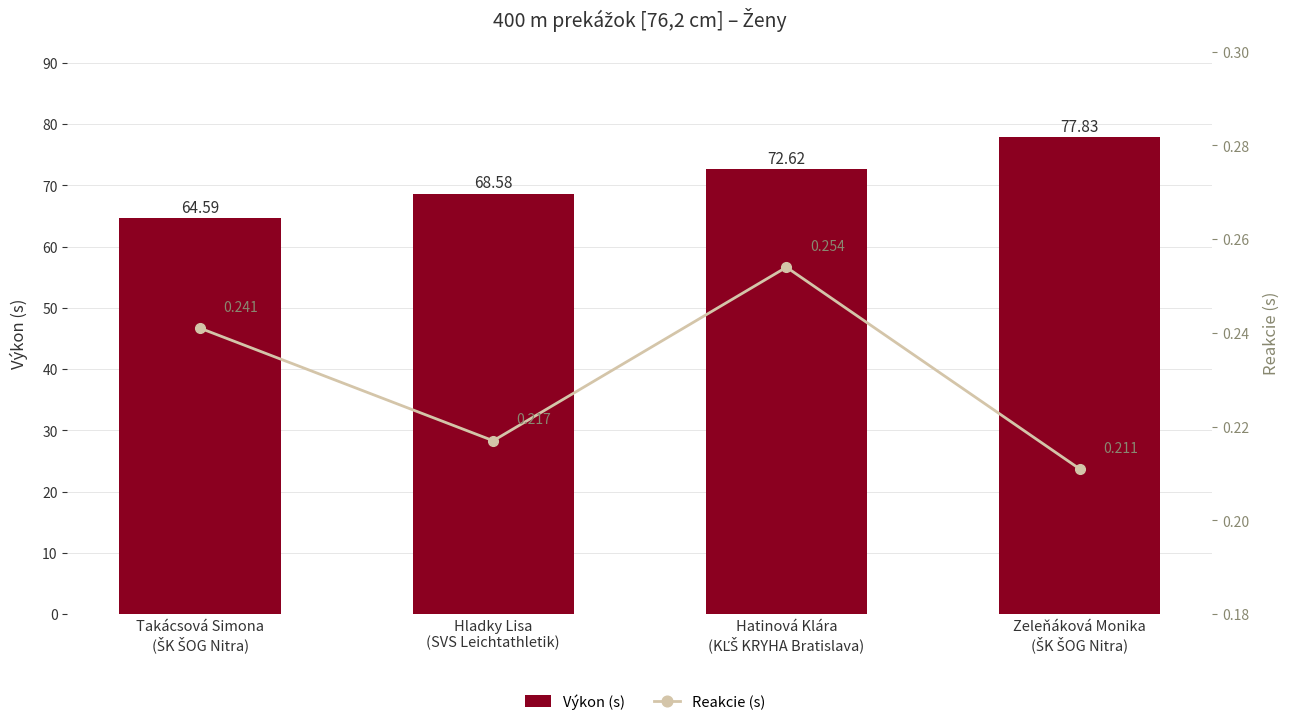

Count the Reakcie (s) values in the range 0 to 1.

4